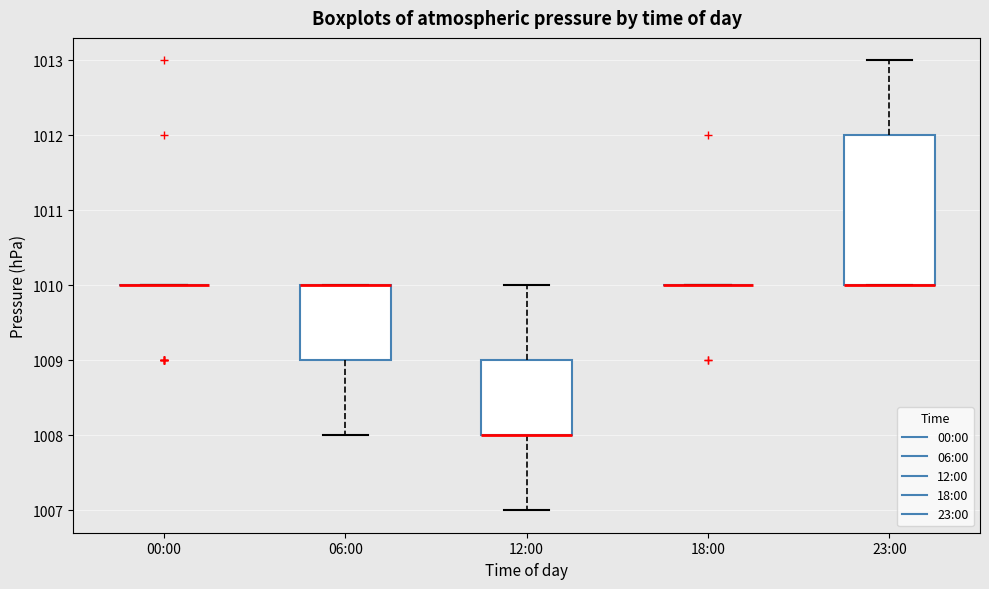

Which box is the tallest, from its lower edge to its upper edge?

23:00